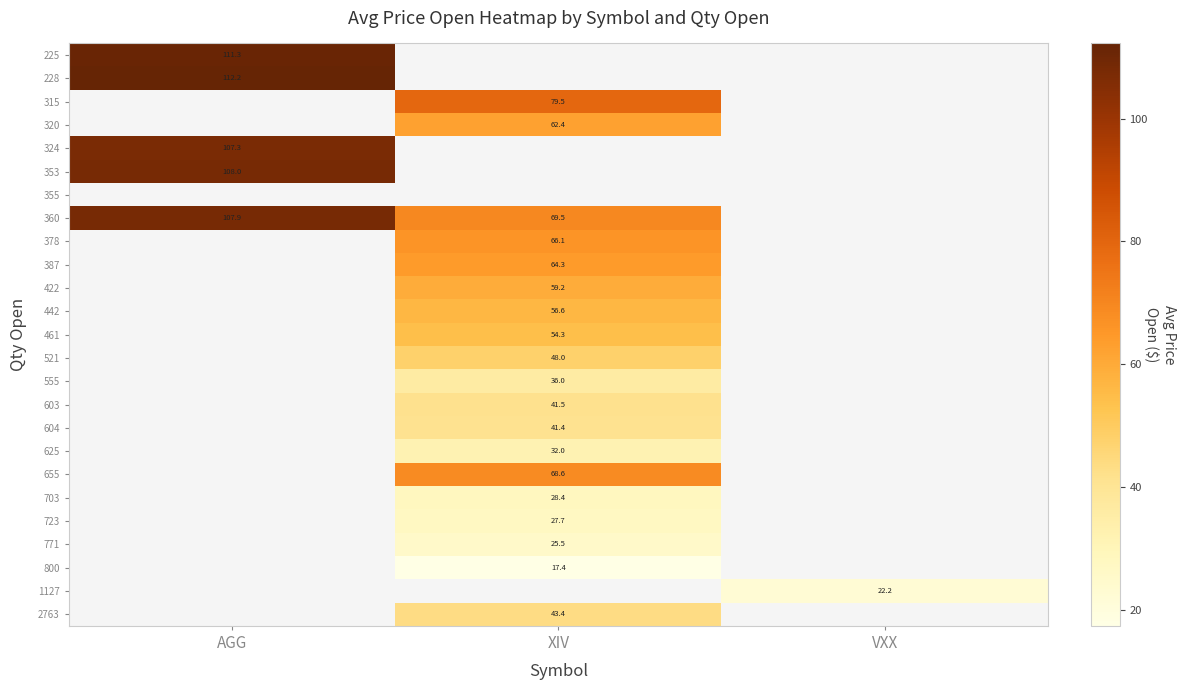

Count the number of categories in the chart.

3